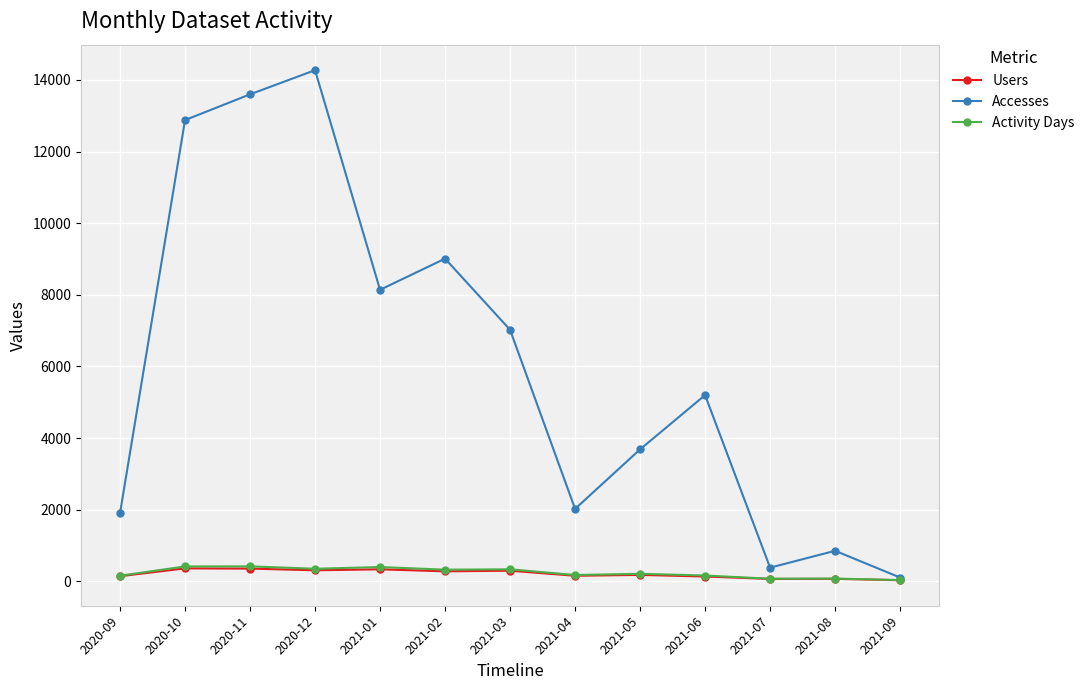

At which category does Accesses reach its first local peak?

2020-12